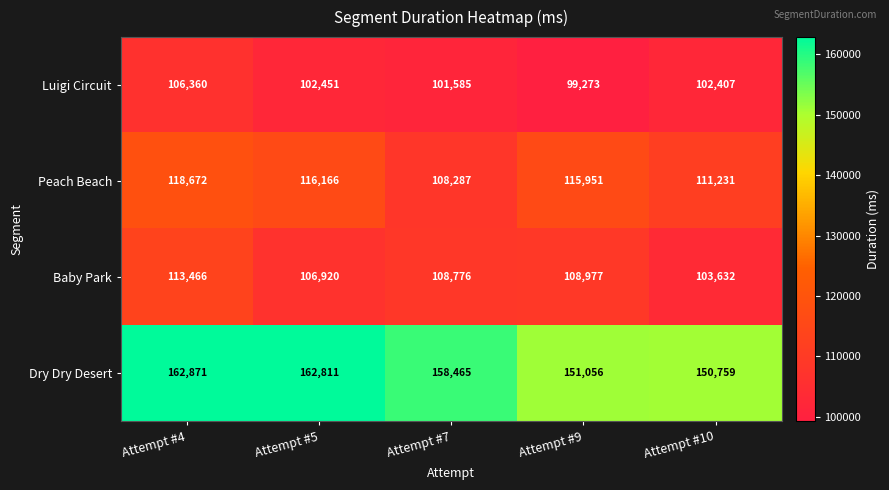

At which label does Baby Park first exceed 108776?

Attempt #4